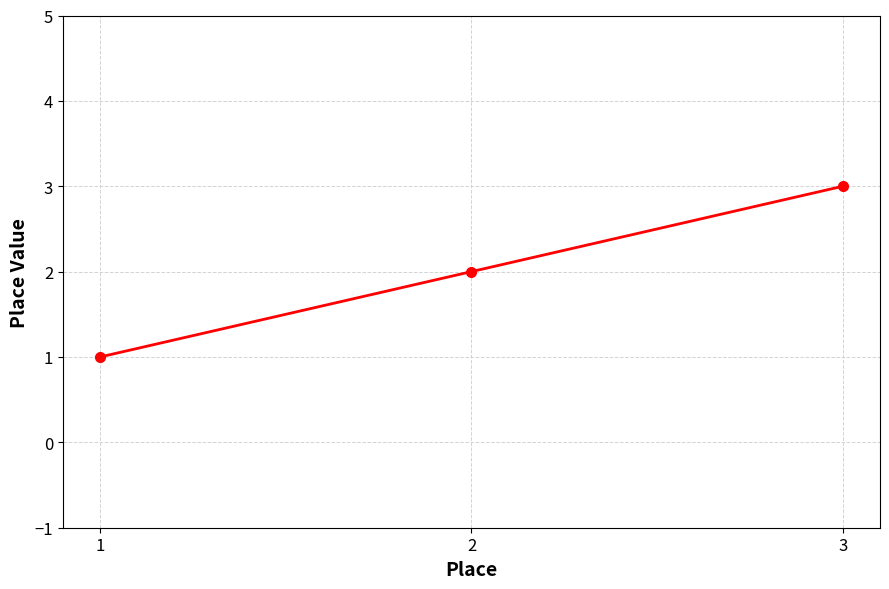

Rank the categories by value from highest to lowest.

3, 2, 1